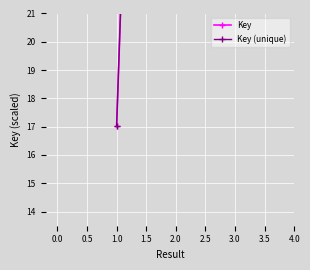

What is the average value?

65.9